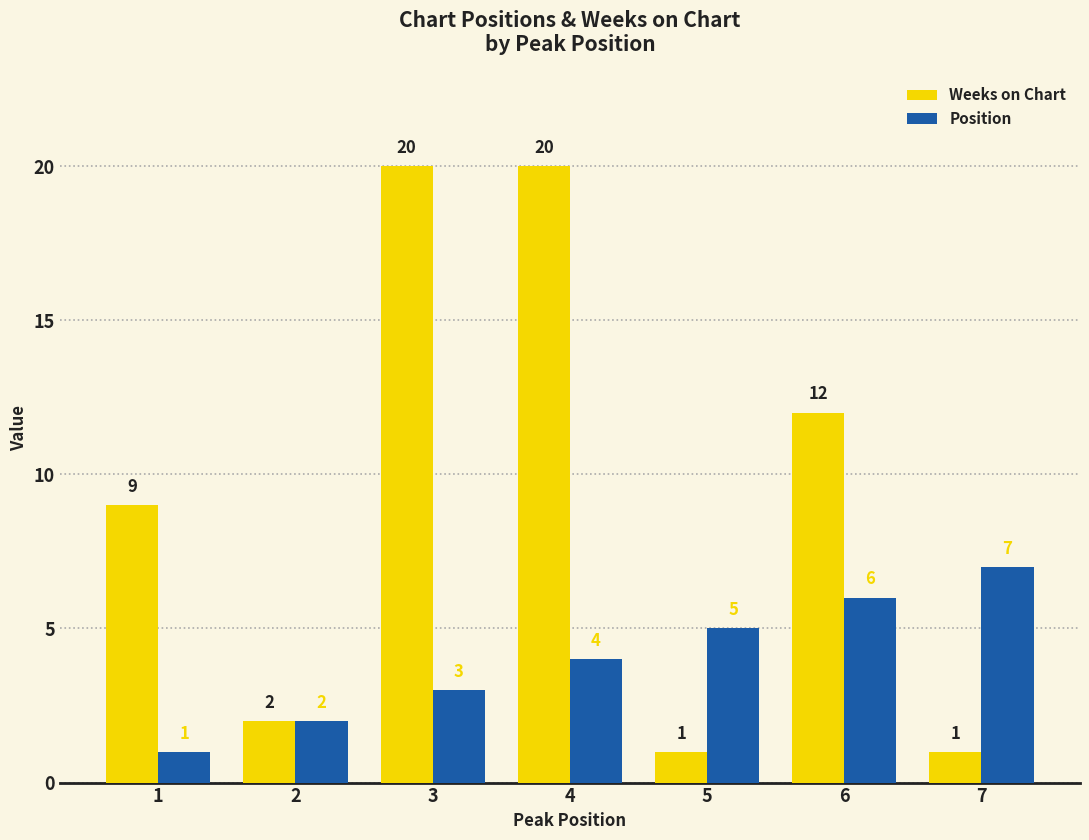

What is the value of the Weeks on Chart bar at the 7th from the left?

1